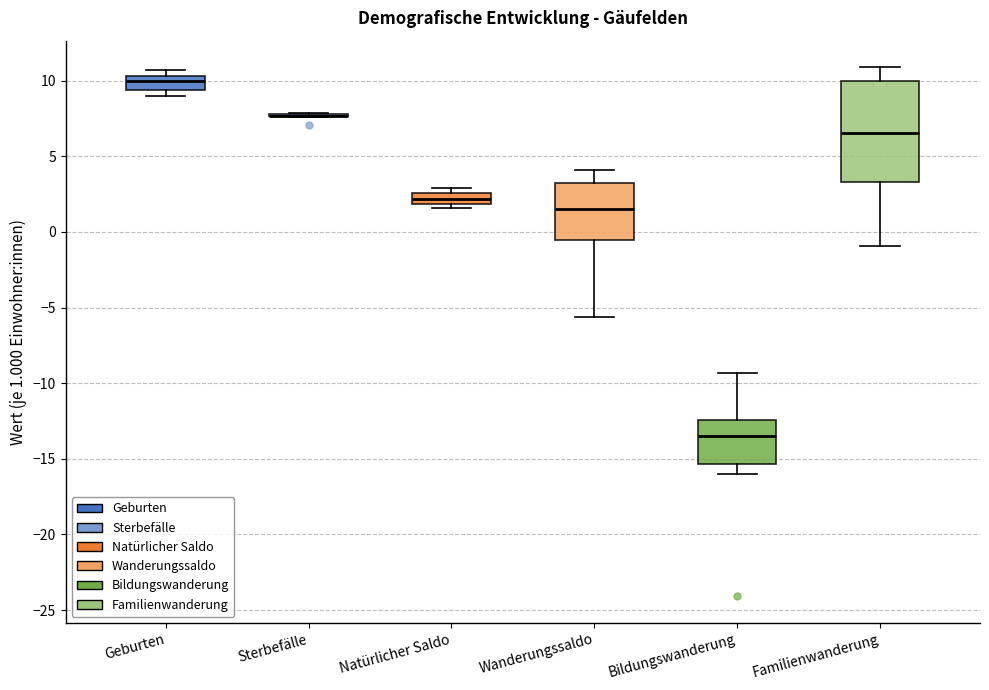

Comparing the boxes themselves (not the whiskers), which one is the tallest?

Familienwanderung